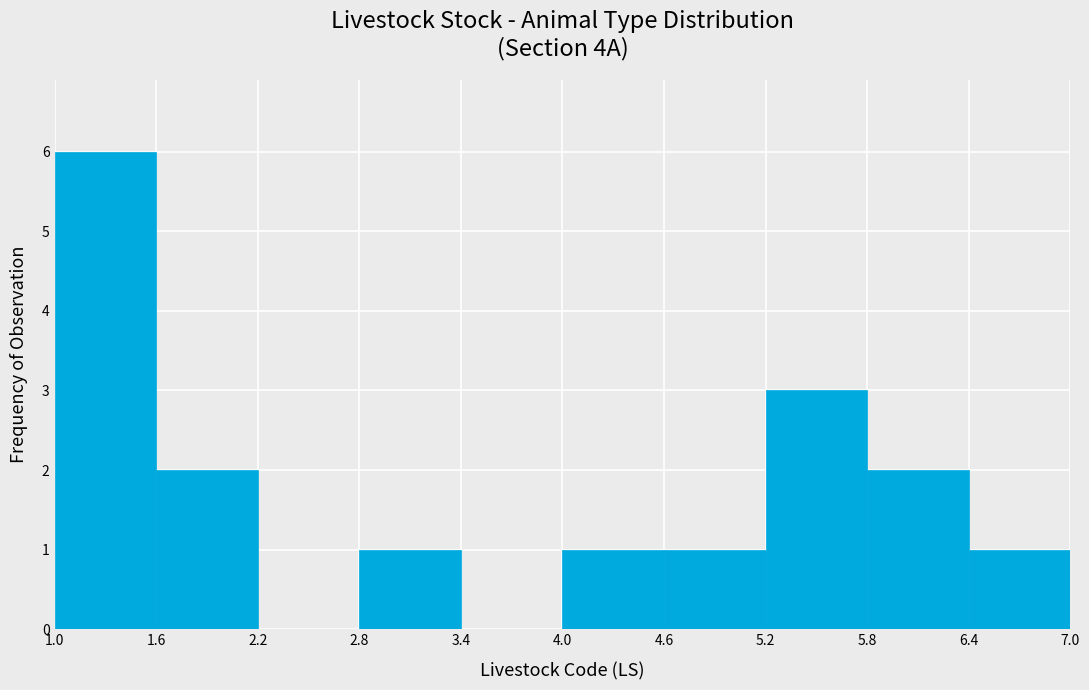

Over which range of the x-axis is the bar tallest?

1.0 to 1.6